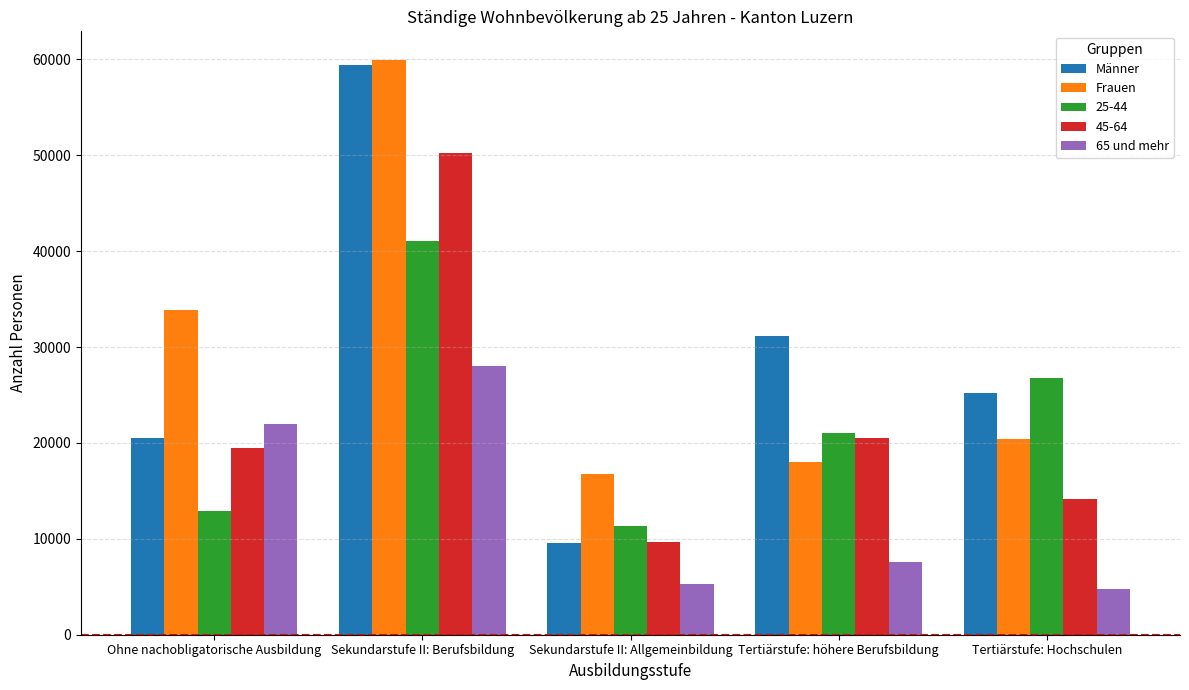

The 65 und mehr series shows 5299.5 at Sekundarstufe II: Allgemeinbildung. True or false?

True